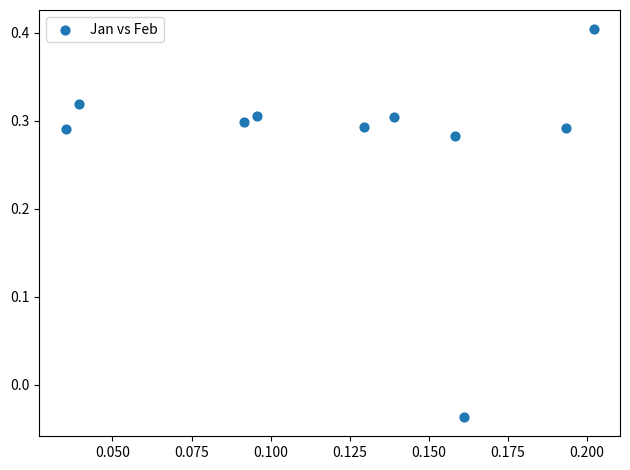

What is the range of Y values (max minus min)?

0.4